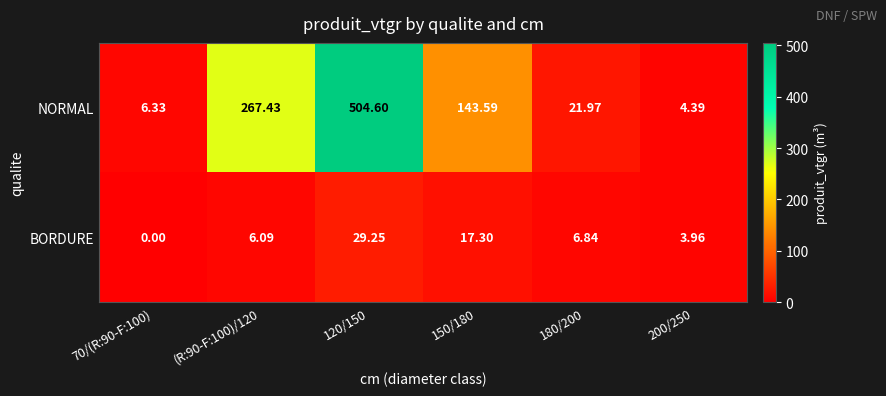

What is the difference between the highest and lowest values at (R:90-F:100)/120?

261.3